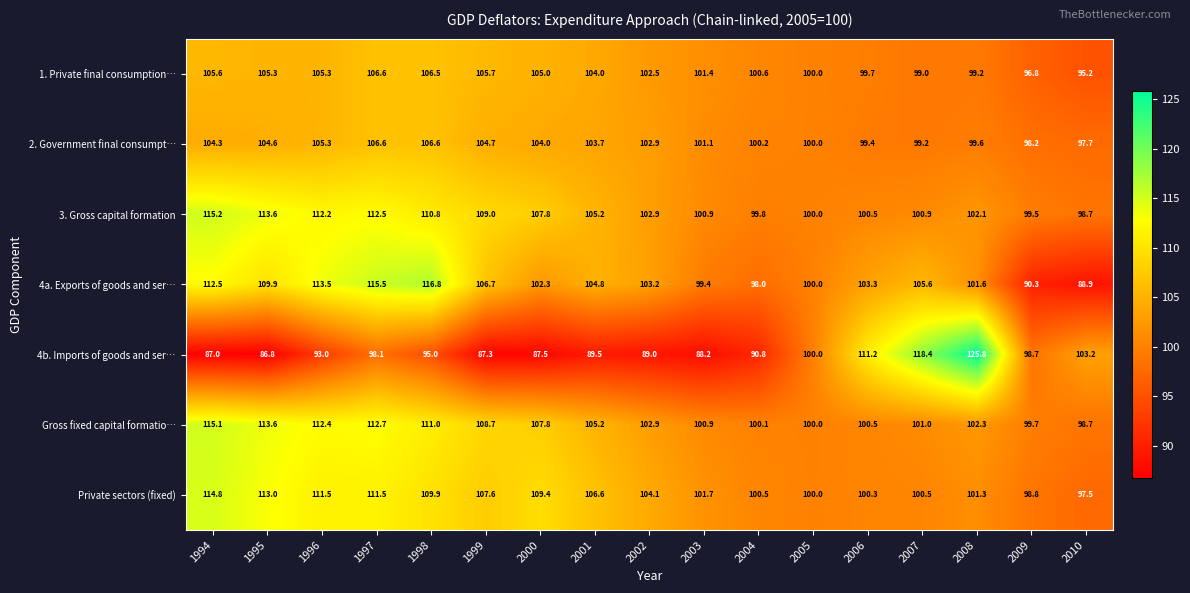

Where does the 3. Gross capital formation series first go above 102?

1994